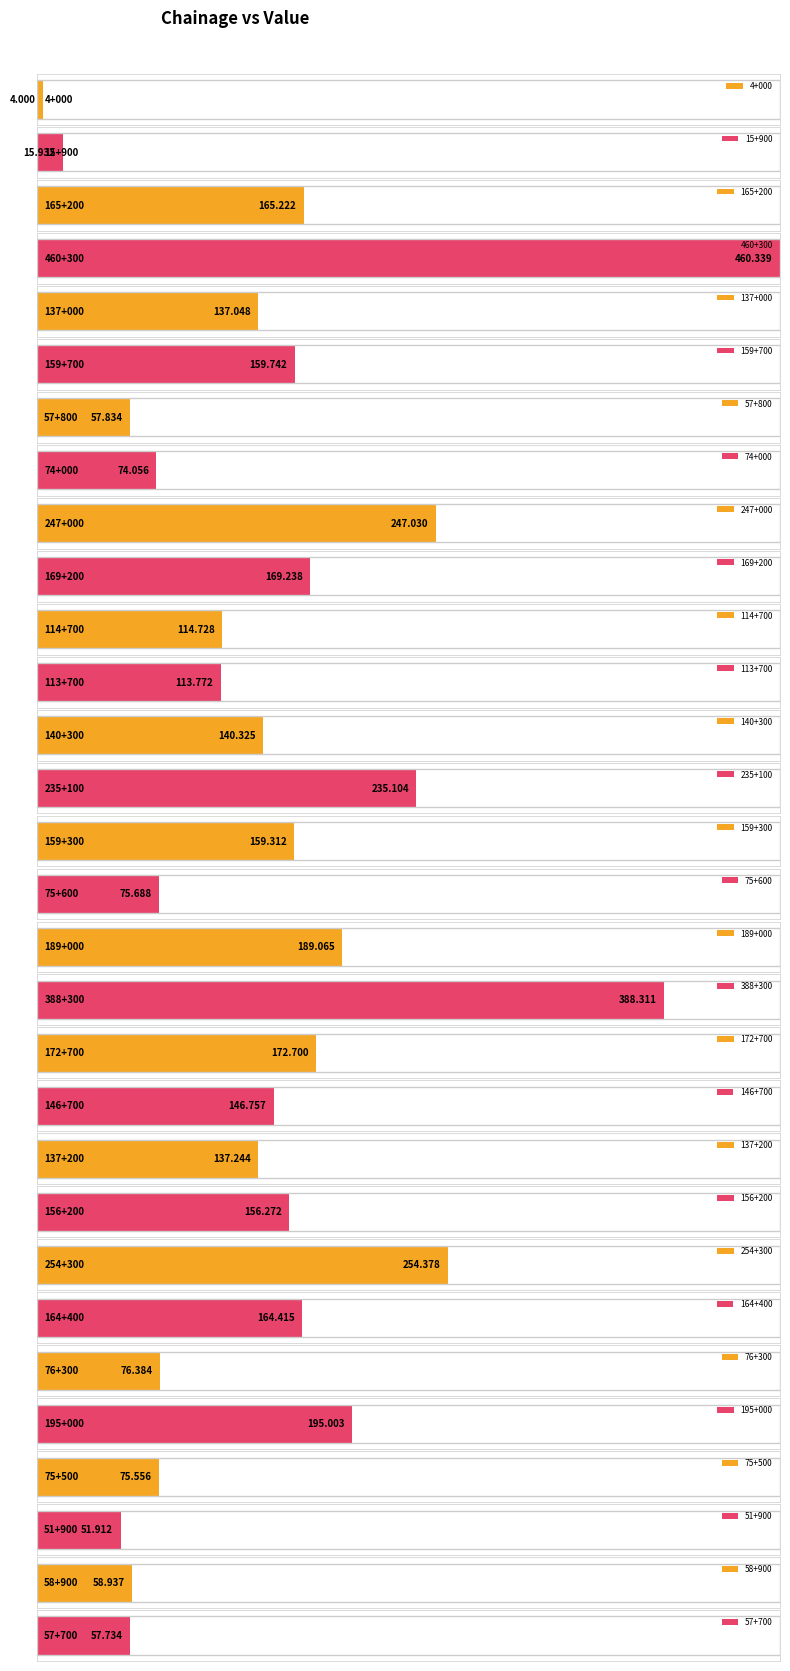

Read the value at 113+700.

113.8